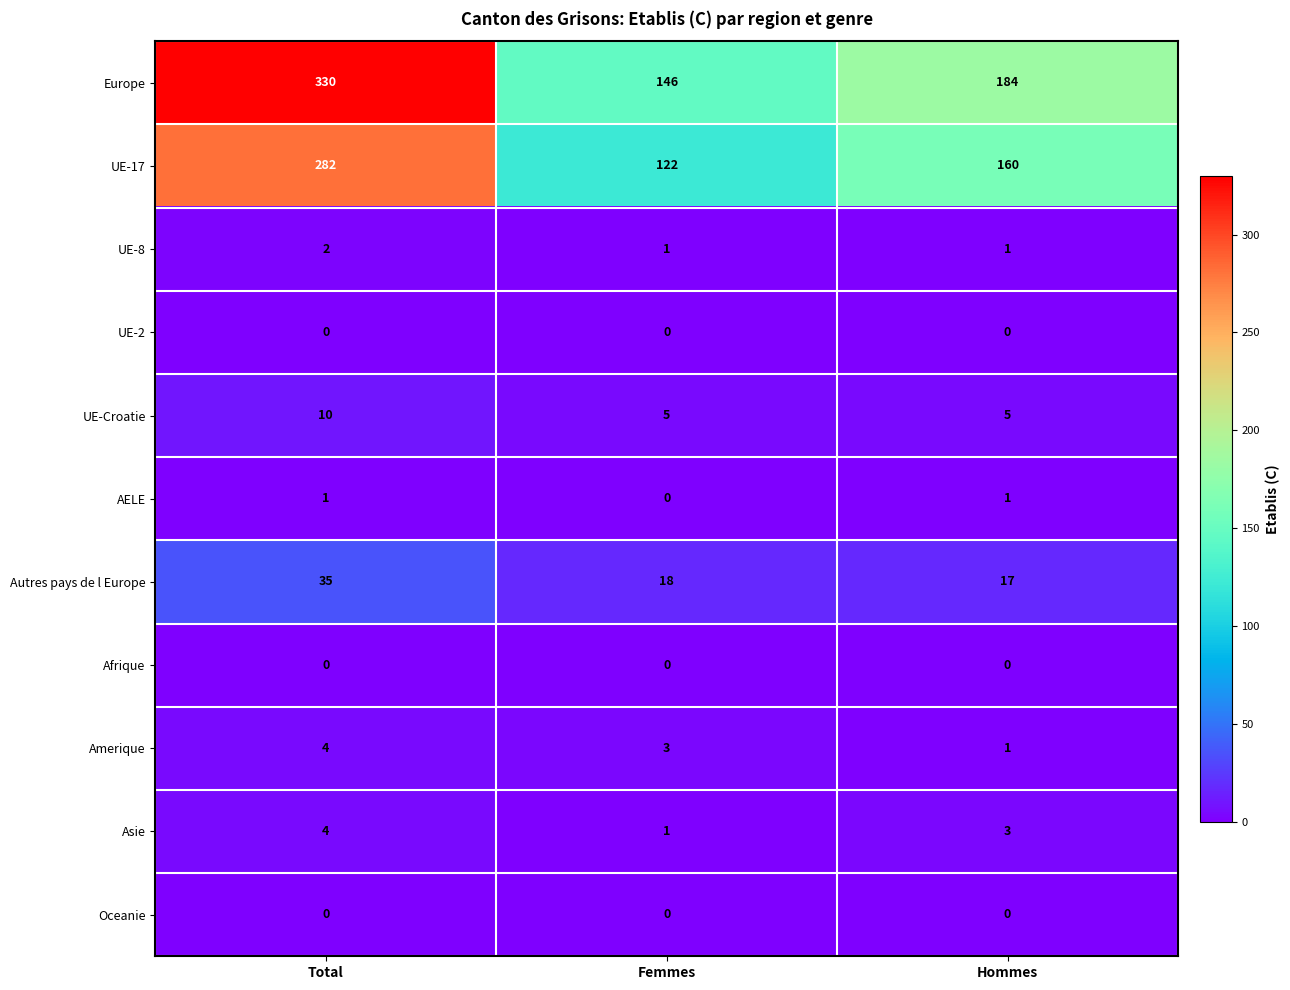

Which category has the highest value across all series?

Total